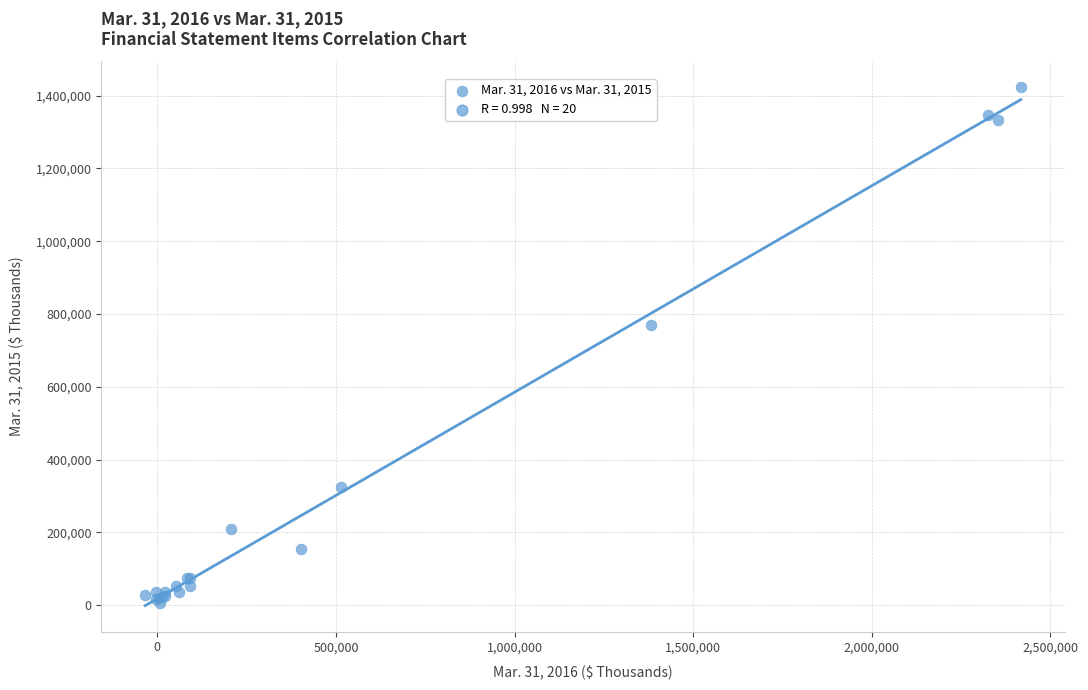

What Y value in the scatter plot is closest to 713671?

769827